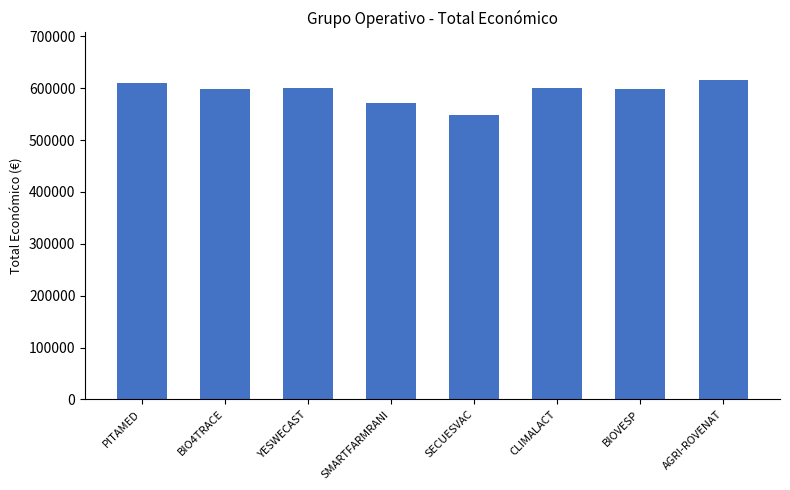

Read the value at SMARTFARMRANI.

571965